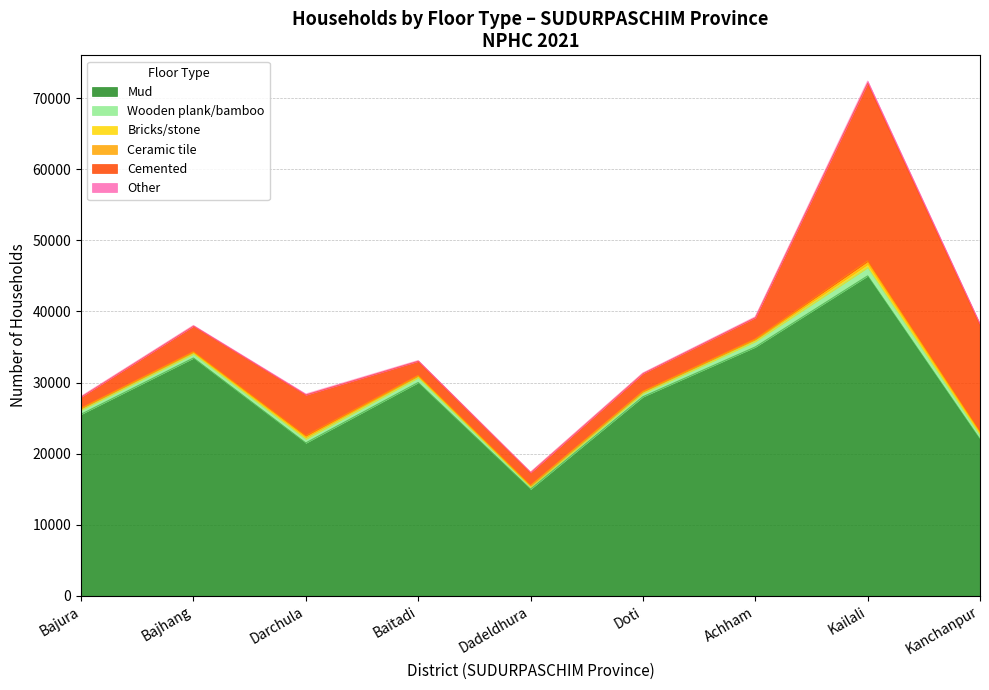

True or false: Mud and Cemented intersect in this chart.

False